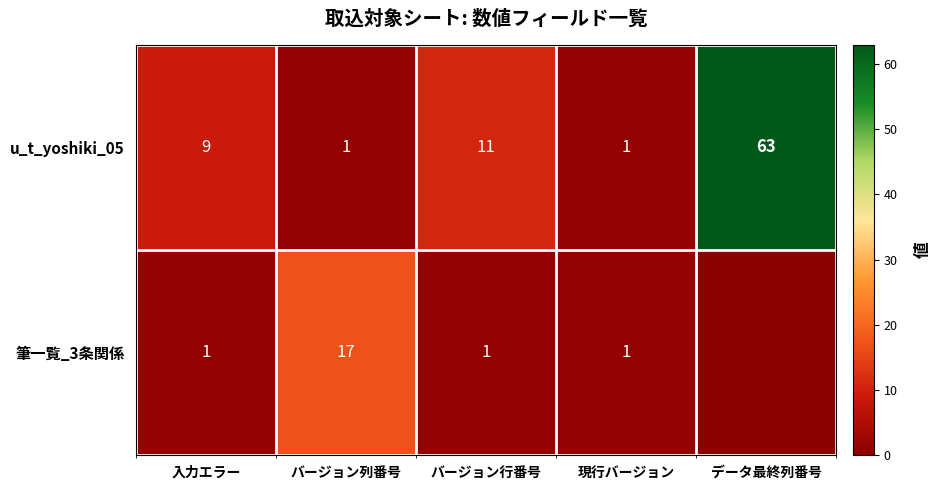

Is the value of u_t_yoshiki_05 at 入力エラー greater than the value of 筆一覧_3条関係 at 現行バージョン?

Yes